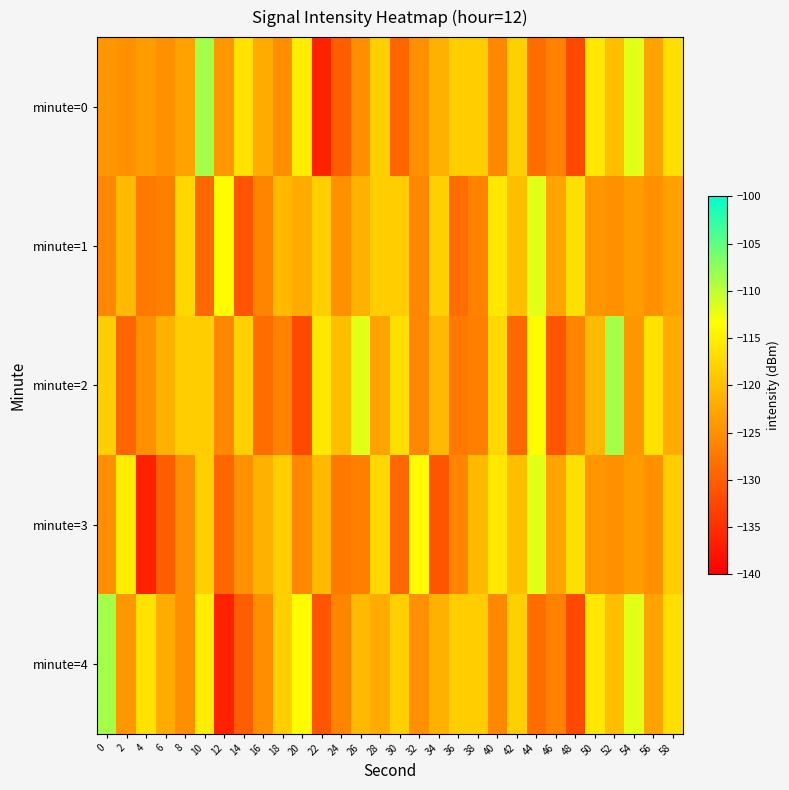

At which category is the sum across all series the highest?

10